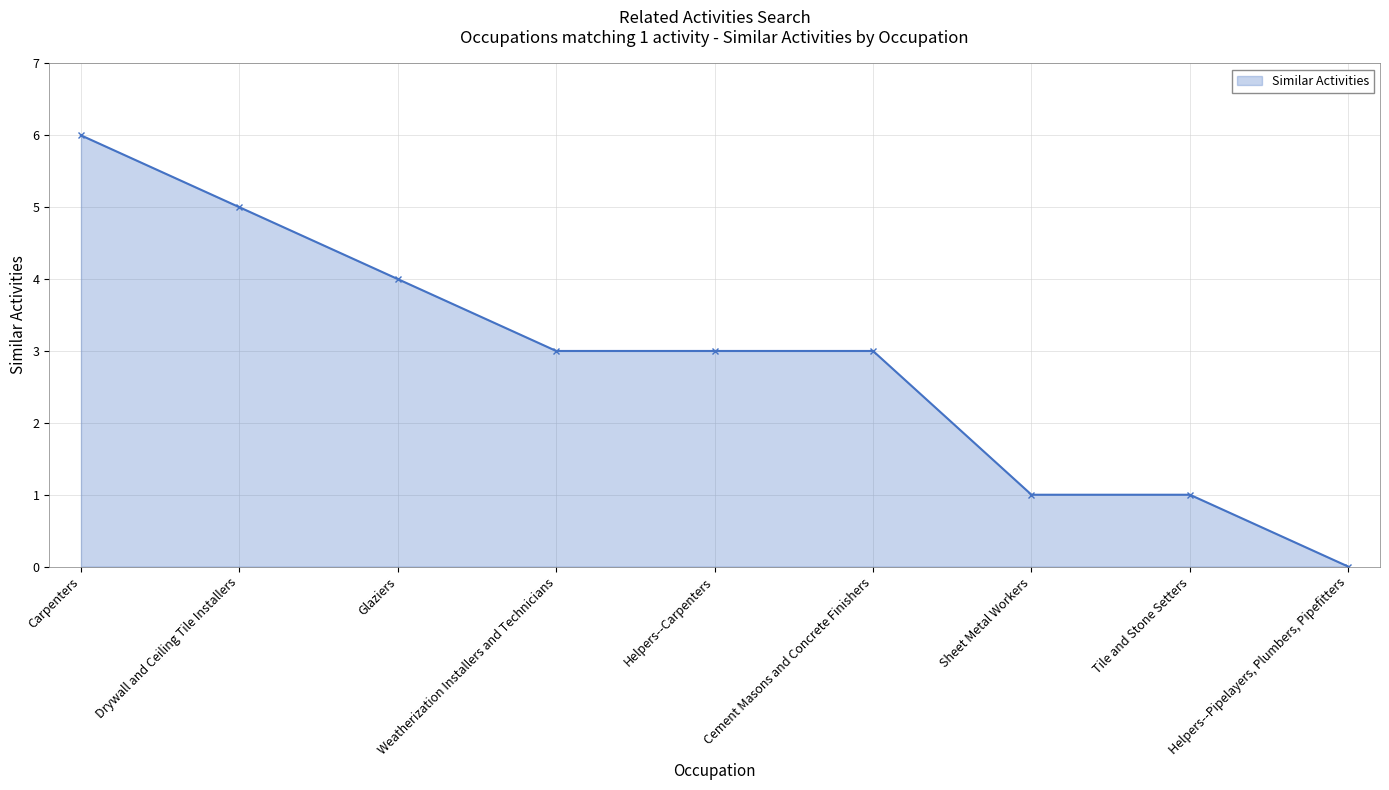

What is the greatest value displayed?

6